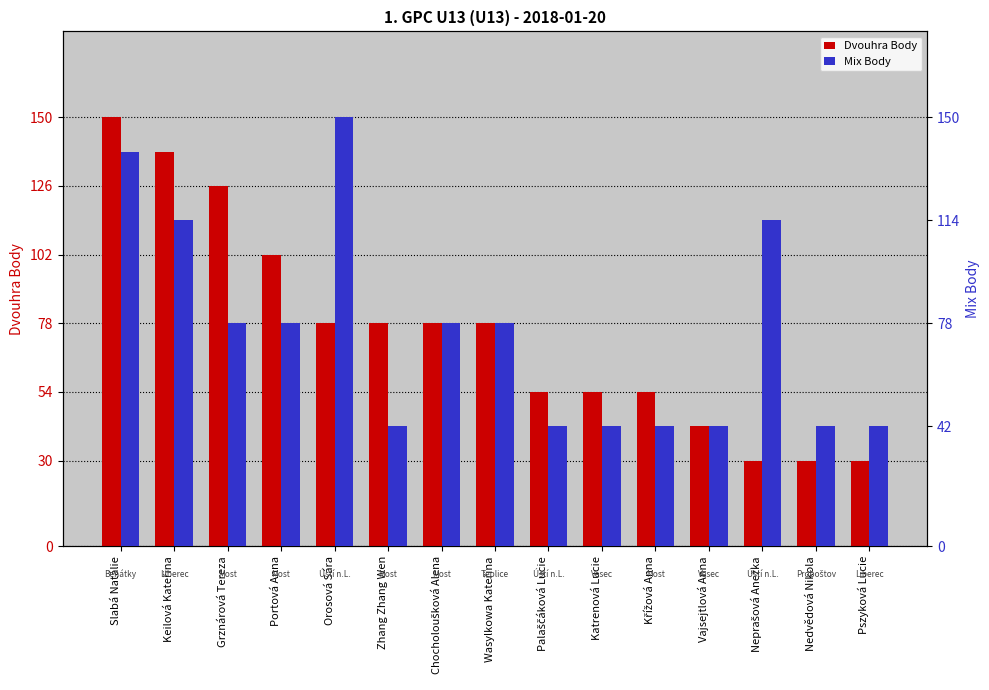

What is the label of the 15th bar from the left?

Pszyková Lucie